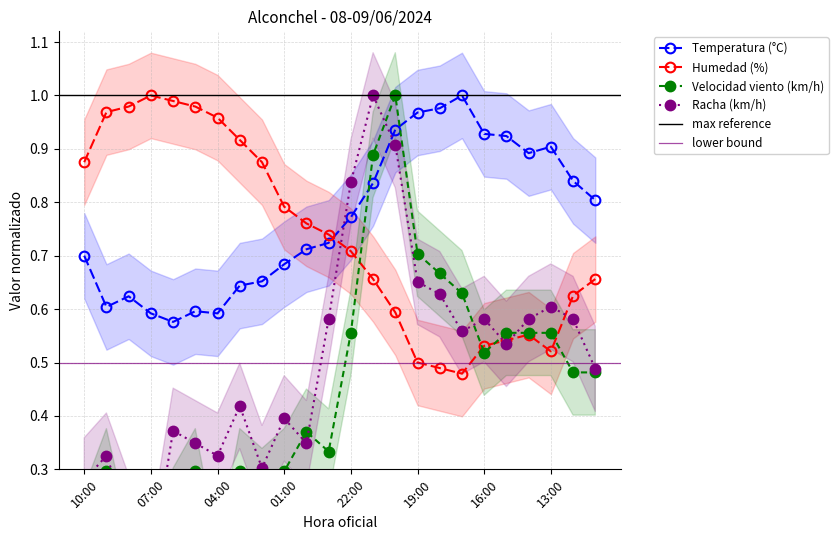

What is the label of the 7th point from the right?

17:00